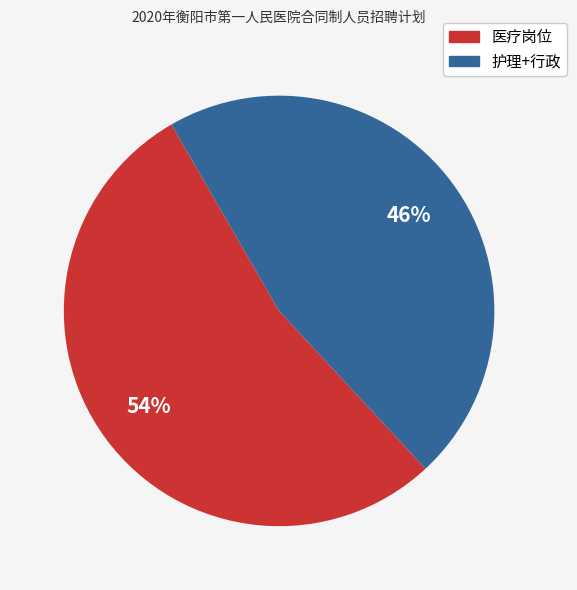

Does any single category account for the majority?

Yes